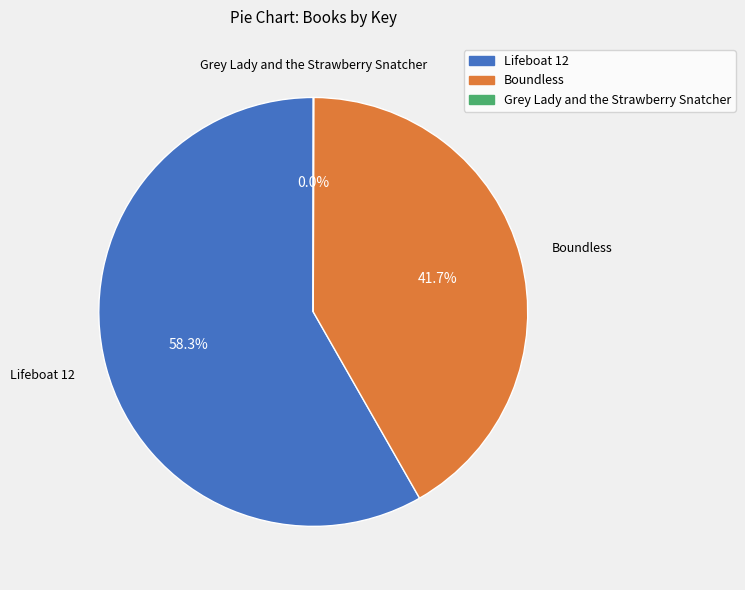

Does Lifeboat 12 represent more than half of the total?

Yes